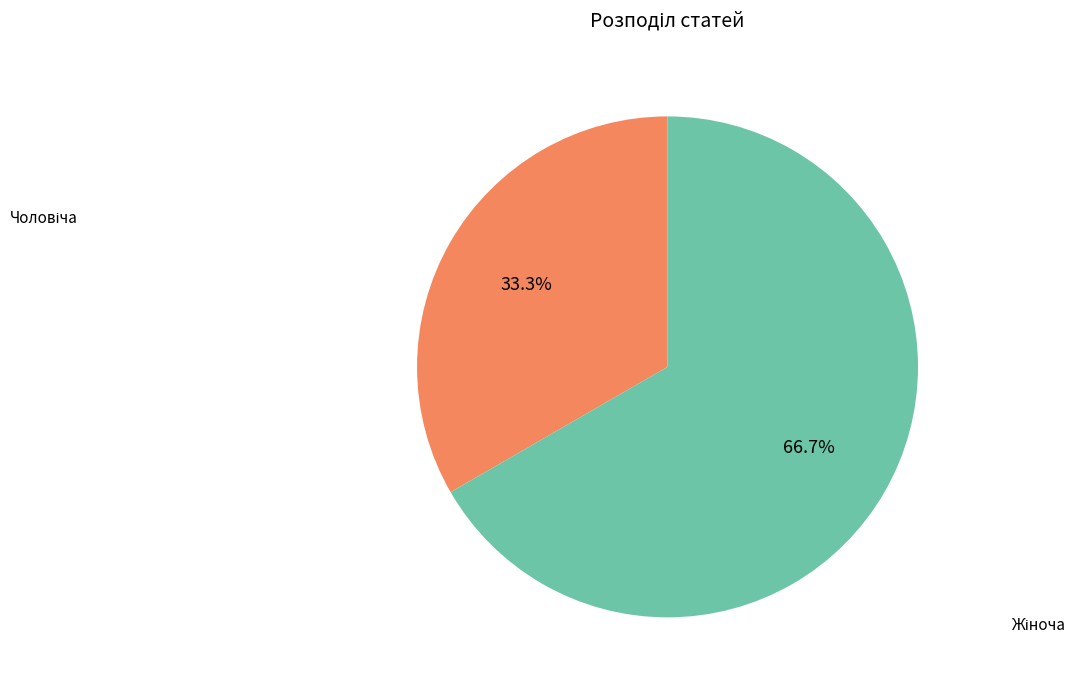

Is there any slice that represents more than half of the pie?

Yes